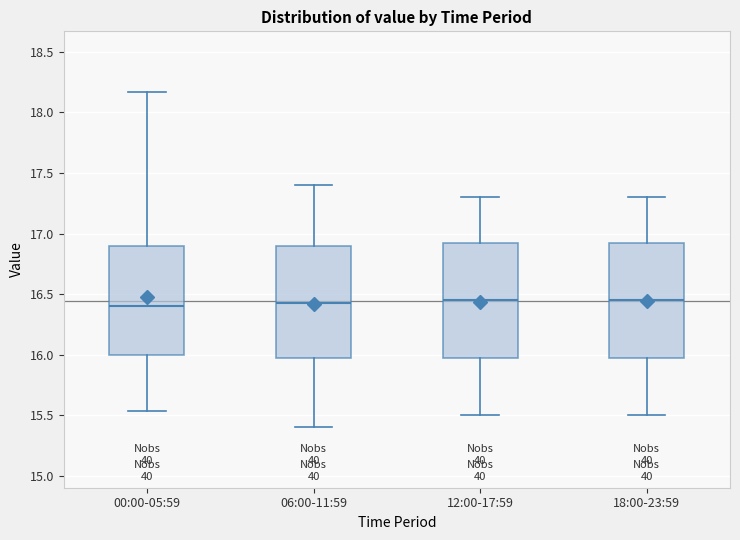

Reading left to right, transcribe this box plot: for each box, give where its median line is, the range the box spans, and where its two whiskers end, as read against the y-axis. The values are not printed on the chart, so give them approximately, as read against the axis.

00:00-05:59: median 16.40, box 16.00 to 16.90, whiskers 15.55 to 18.15
06:00-11:59: median 16.45, box 16.00 to 16.90, whiskers 15.40 to 17.40
12:00-17:59: median 16.45, box 16.00 to 16.95, whiskers 15.50 to 17.30
18:00-23:59: median 16.45, box 16.00 to 16.95, whiskers 15.50 to 17.30